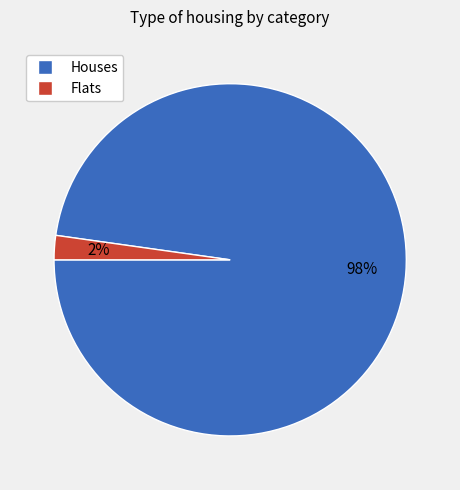

Is there any slice that represents more than half of the pie?

Yes